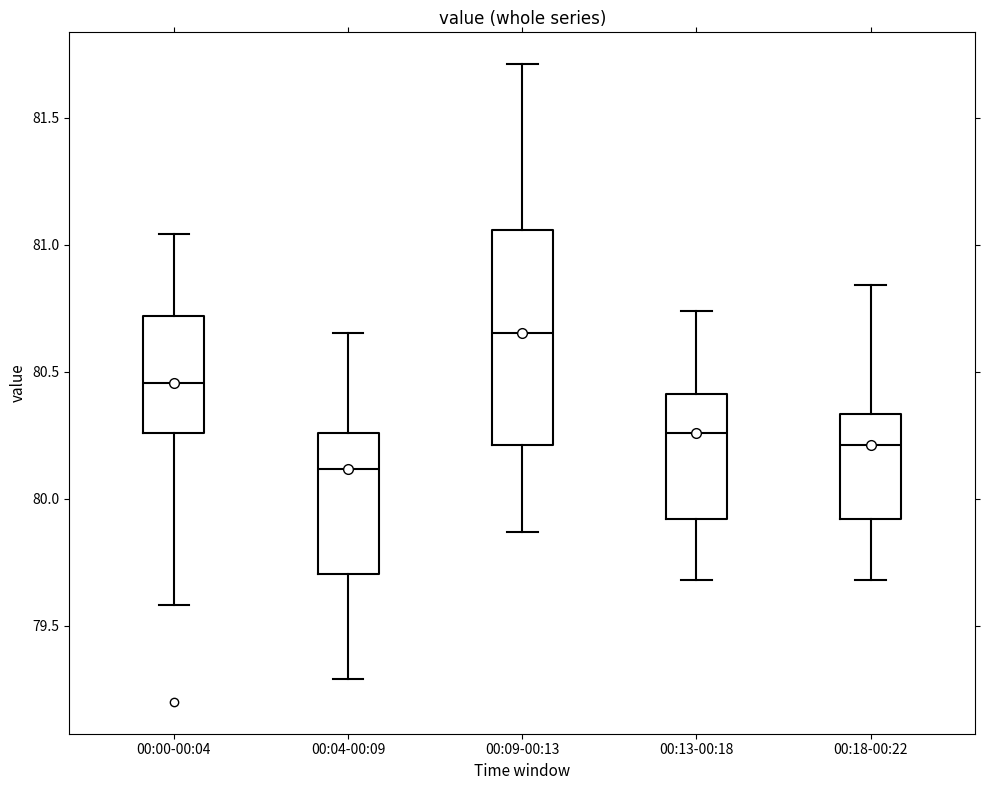

Reading left to right, transcribe this box plot: for each box, give where its median line is, the range the box spans, and where its two whiskers end, as read against the y-axis. The values are not printed on the chart, so give them approximately, as read against the axis.

00:00-00:04: median 80.45, box 80.25 to 80.70, whiskers 79.60 to 81.05
00:04-00:09: median 80.10, box 79.70 to 80.25, whiskers 79.30 to 80.65
00:09-00:13: median 80.65, box 80.20 to 81.05, whiskers 79.85 to 81.70
00:13-00:18: median 80.25, box 79.90 to 80.40, whiskers 79.70 to 80.75
00:18-00:22: median 80.20, box 79.90 to 80.35, whiskers 79.70 to 80.85